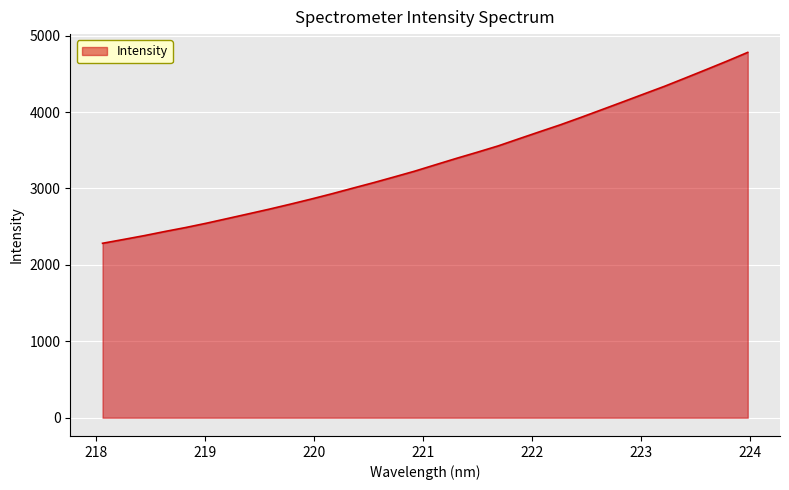

What is the difference between the maximum and minimum values?

2498.6